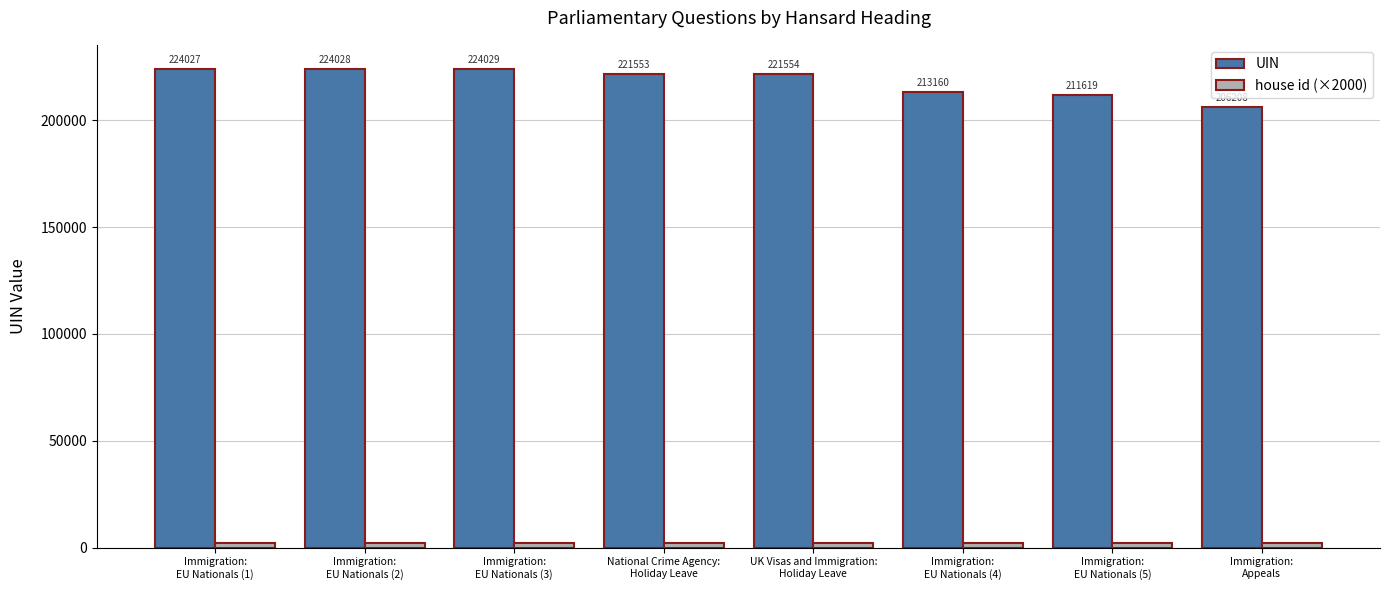

What is the label of the 8th bar from the right?

Immigration:
EU Nationals (1)